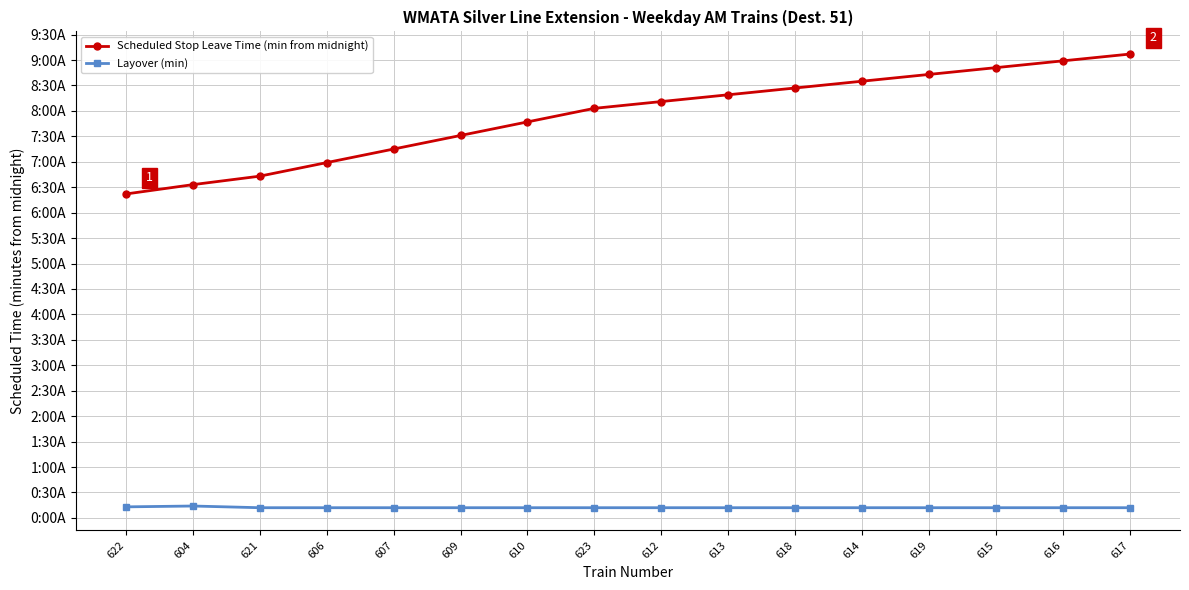

What is the sum of the Scheduled Stop Leave Time (min from midnight) values at 616 and 622?

921